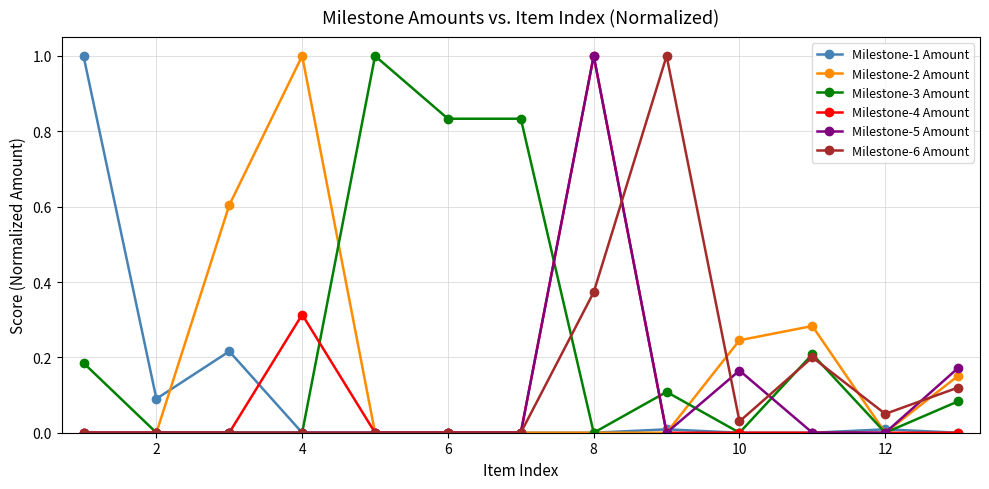

Which series has the largest total across all categories?

Milestone-3 Amount